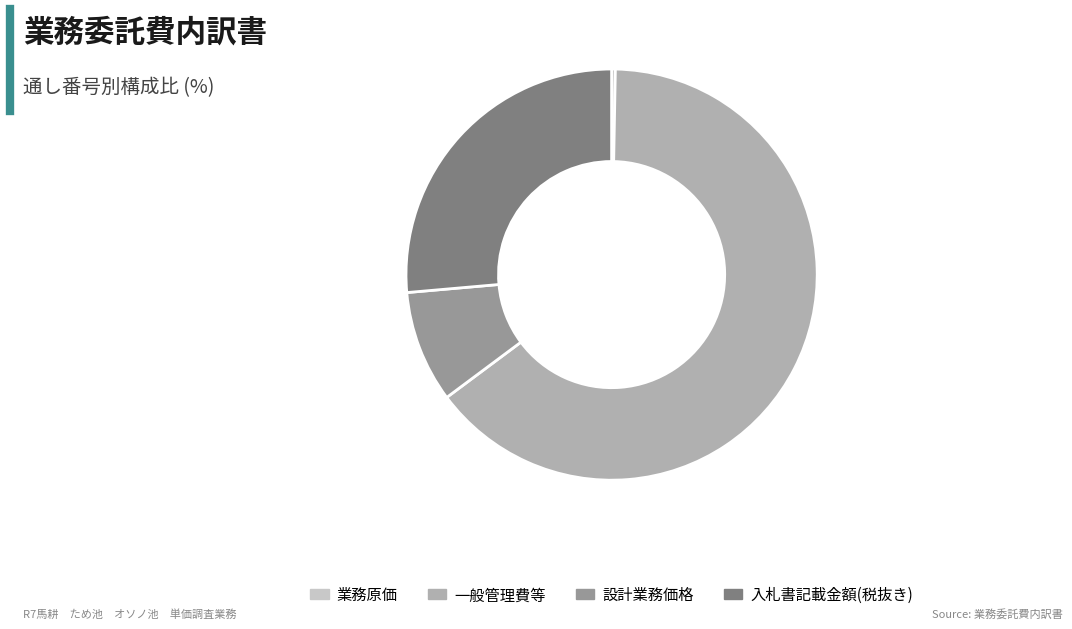

How many slices are in this pie chart?

4